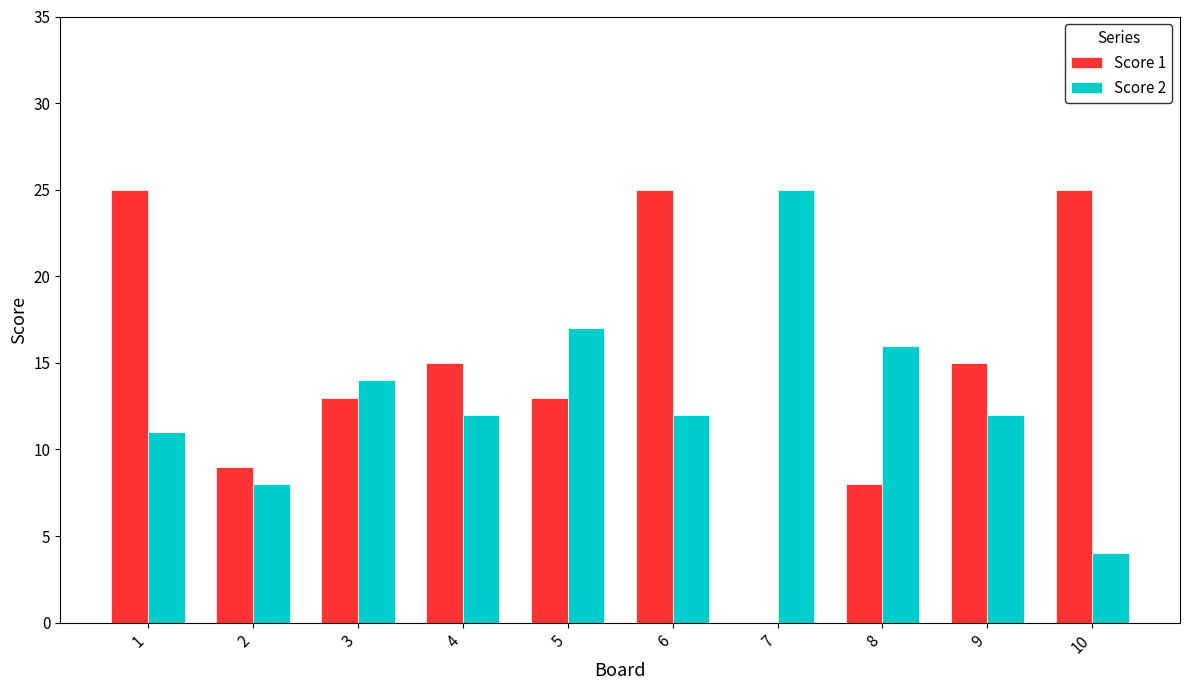

Between 7 and 8, which series saw the biggest shift?

Score 2